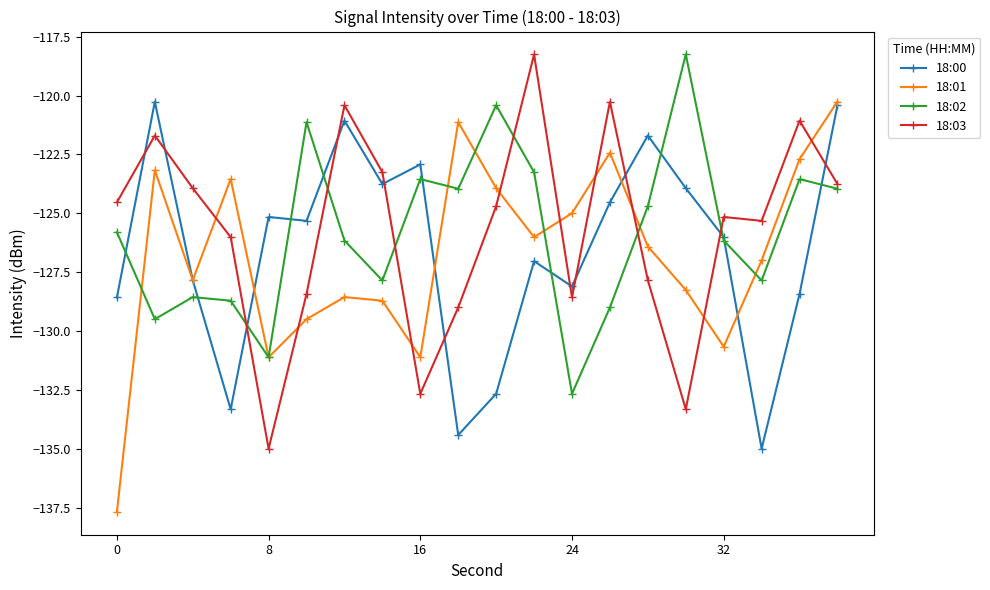

What are all the series names shown in the legend?

18:00, 18:01, 18:02, 18:03